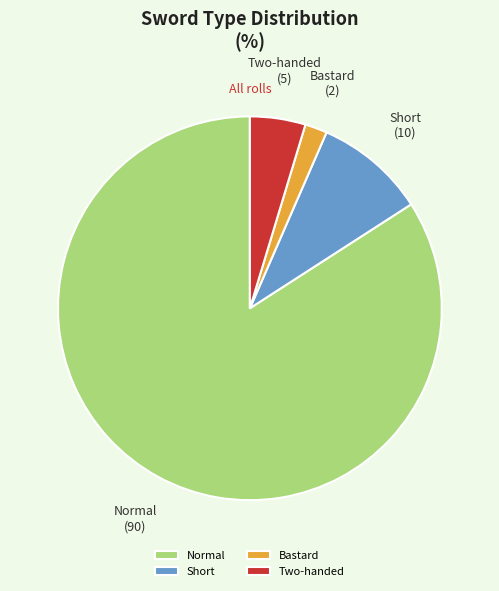

Rank the categories by value from lowest to highest.

Bastard, Two-handed, Short, Normal